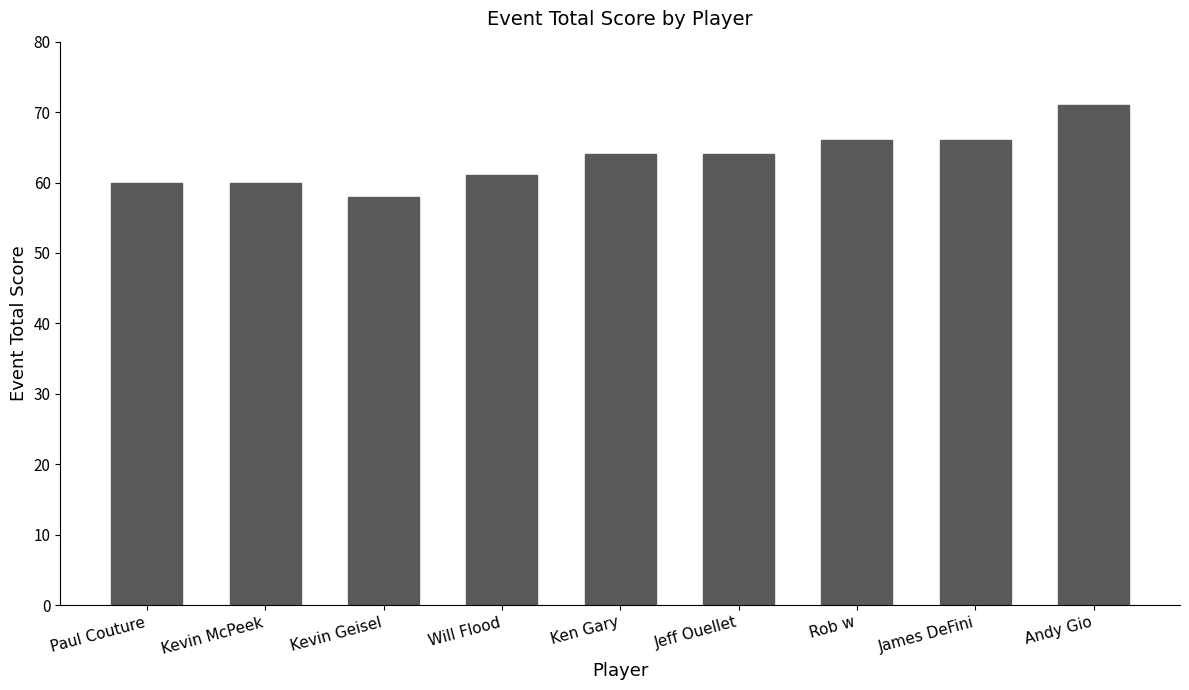

What position from the left is Rob w?

7